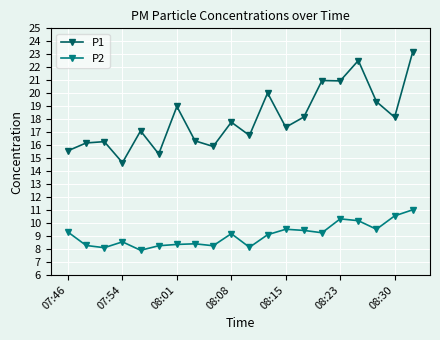

How many distinct data groups are displayed?

2